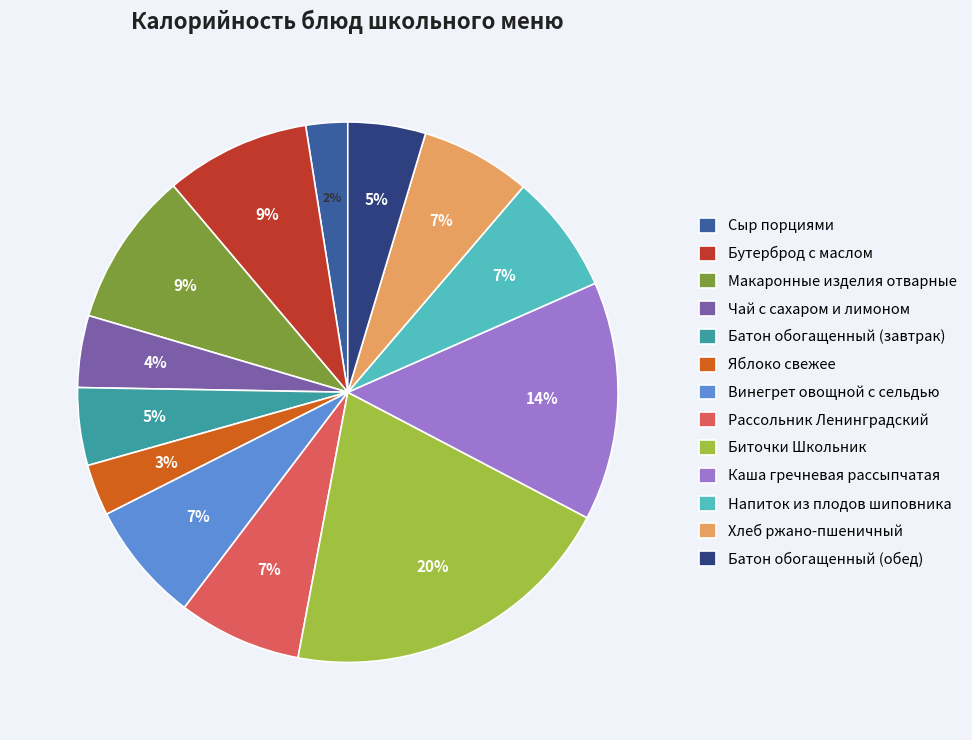

To the nearest percent, what portion does Батон обогащенный (обед) represent?

5%